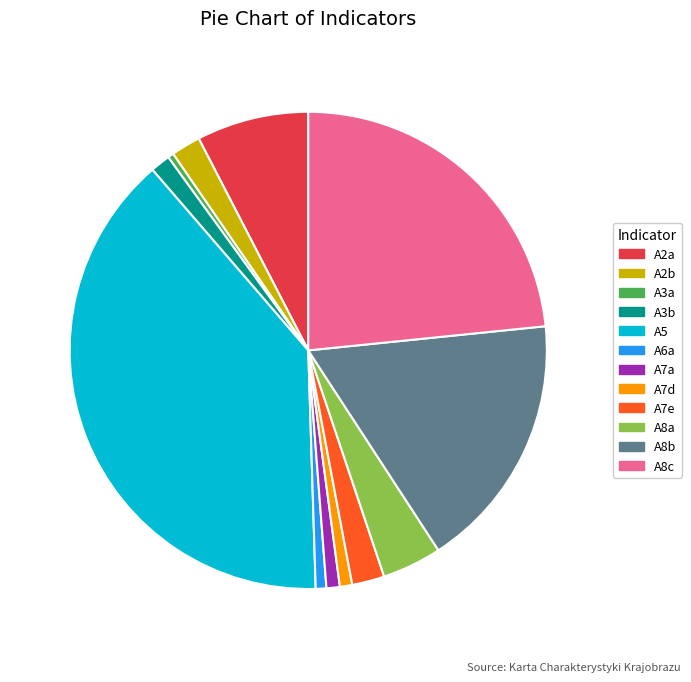

The A8b slice represents 5% of the pie. True or false?

False